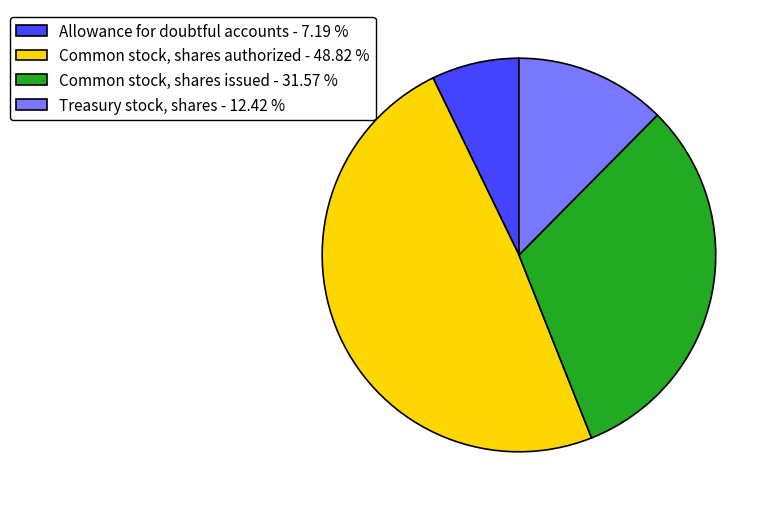

What is the ratio of the value at Common stock, shares authorized - 48.82 % to the value at Allowance for doubtful accounts - 7.19 %?

6.8